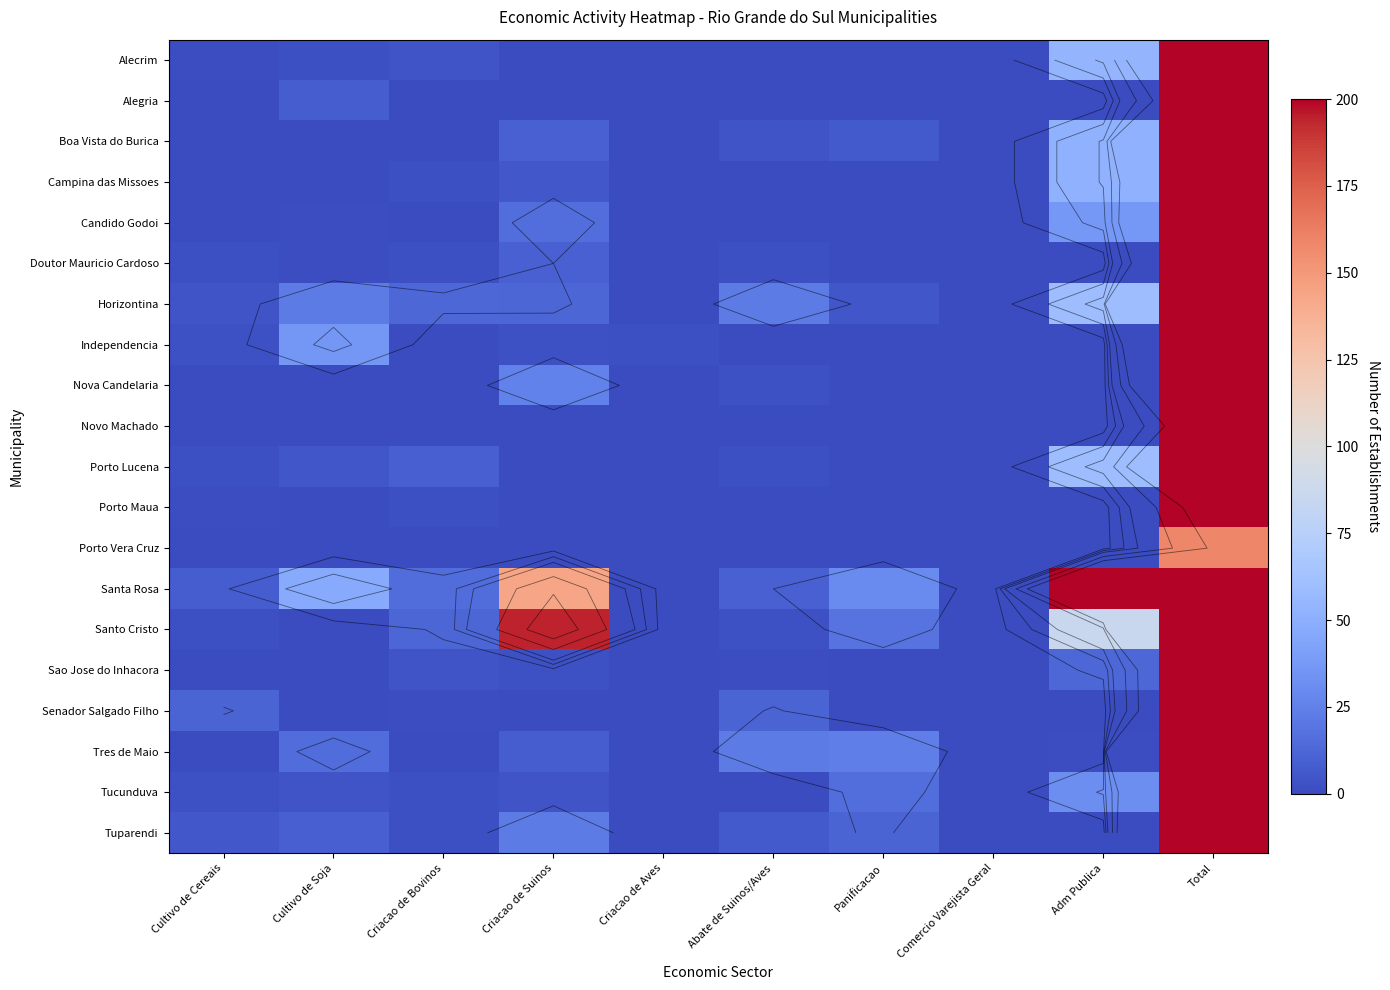

At which label does Nova Candelaria reach its minimum?

Cultivo de Cereais